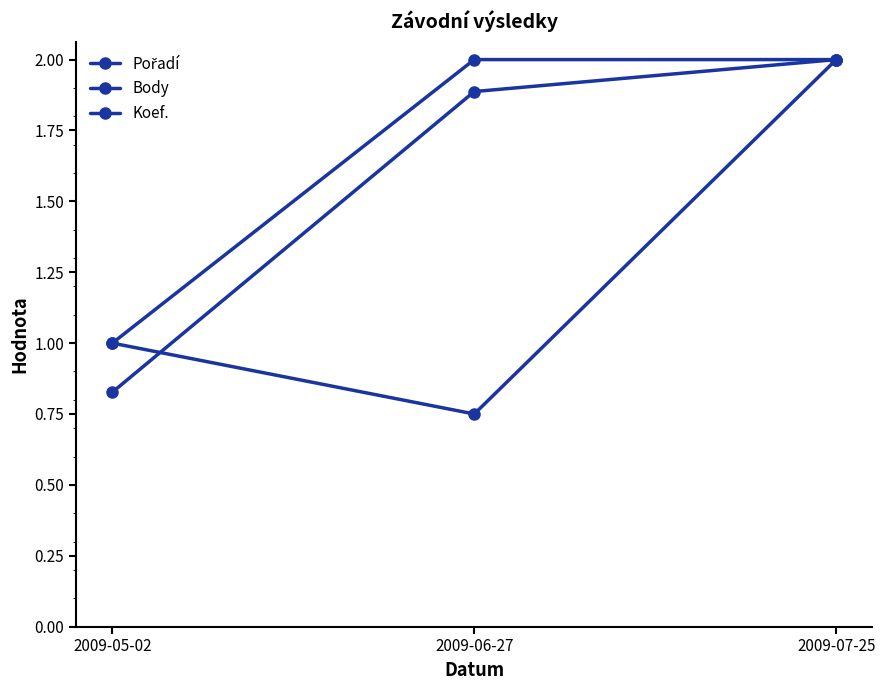

Reading right to left, list all the values displayed in this chart.

Pořadí: 2009-07-25=2.0	2009-06-27=0.8	2009-05-02=1.0
Body: 2009-07-25=2.0	2009-06-27=1.9	2009-05-02=0.8
Koef.: 2009-07-25=2.0	2009-06-27=2.0	2009-05-02=1.0